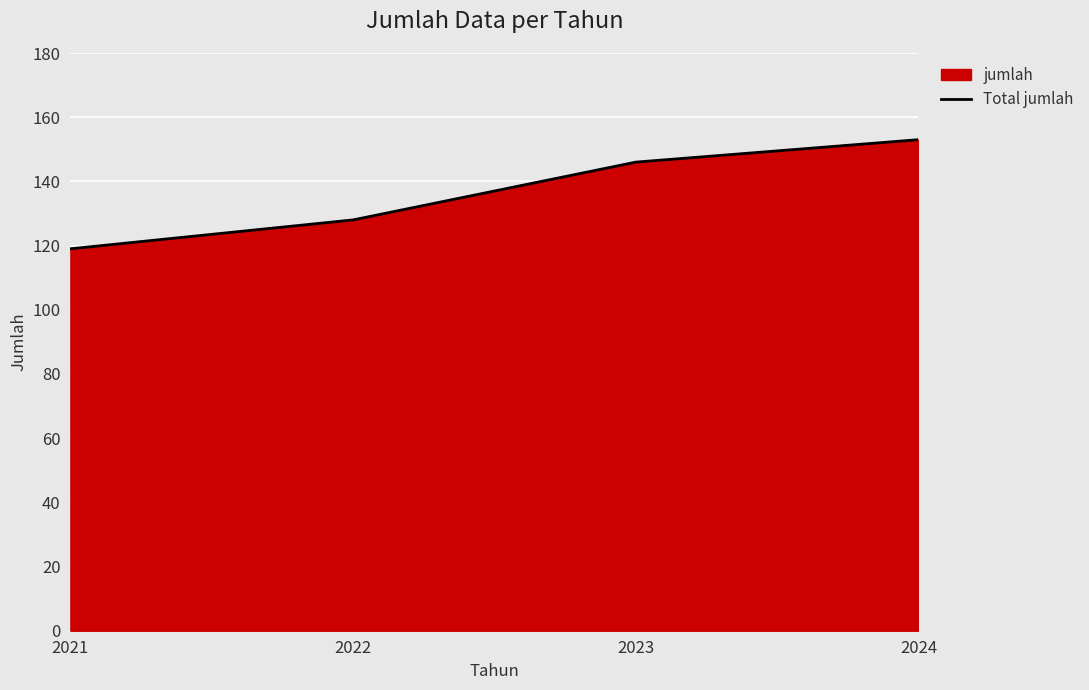

What is the difference between the values at 2022 and 2024?

25